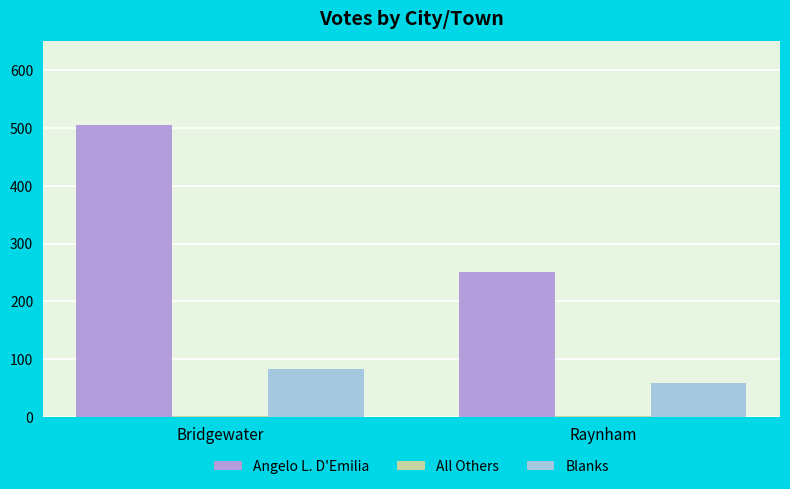

Is it true that Angelo L. D'Emilia equals 425 at Raynham?

False